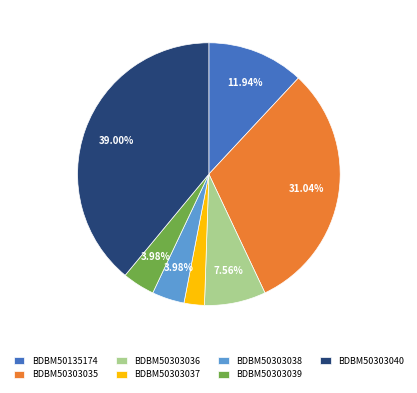

Between BDBM50303035 and BDBM50303040, which is larger?

BDBM50303040